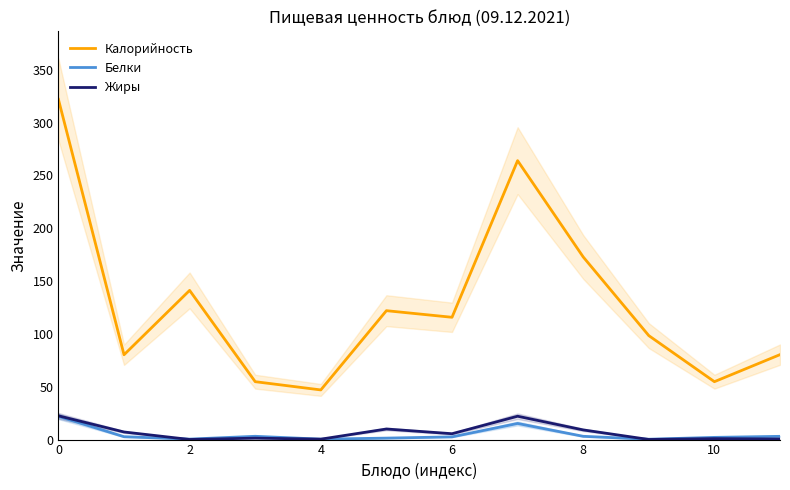

What is the average value of the Калорийность series?

129.5